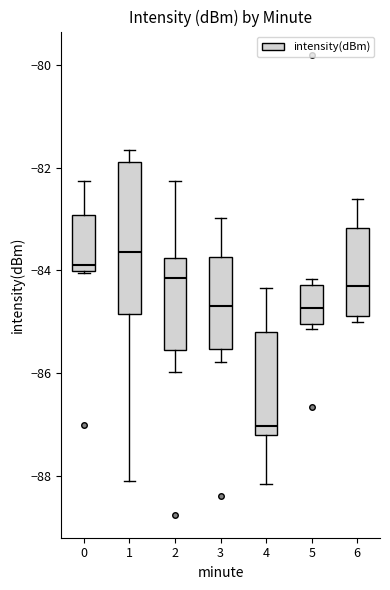

Which box is the tallest, from its lower edge to its upper edge?

1